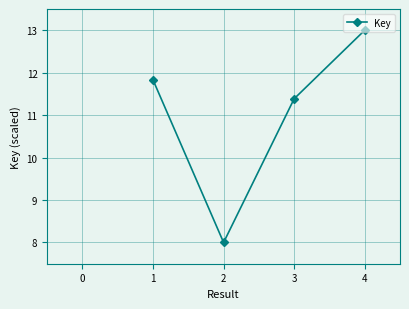

What is the value of the 4th point from the left?

13.0